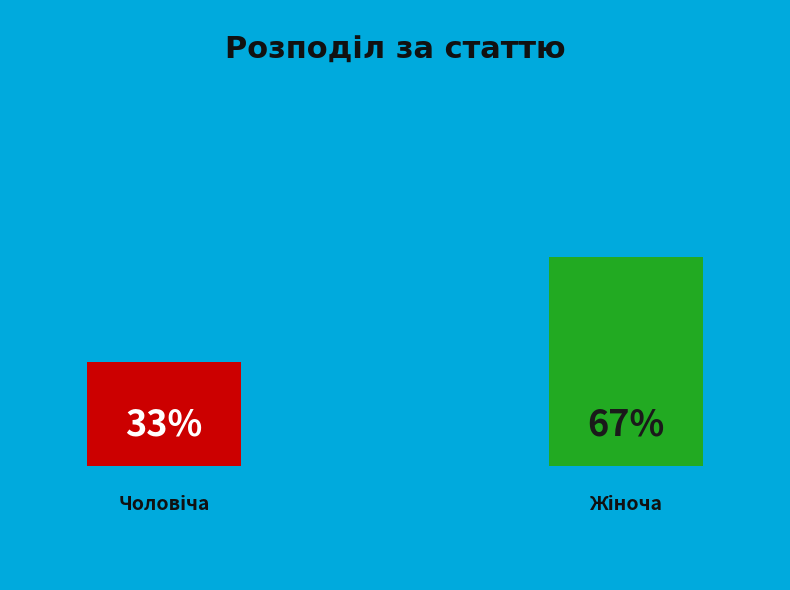

What percentage is NOT represented by Чоловіча?

66.7%